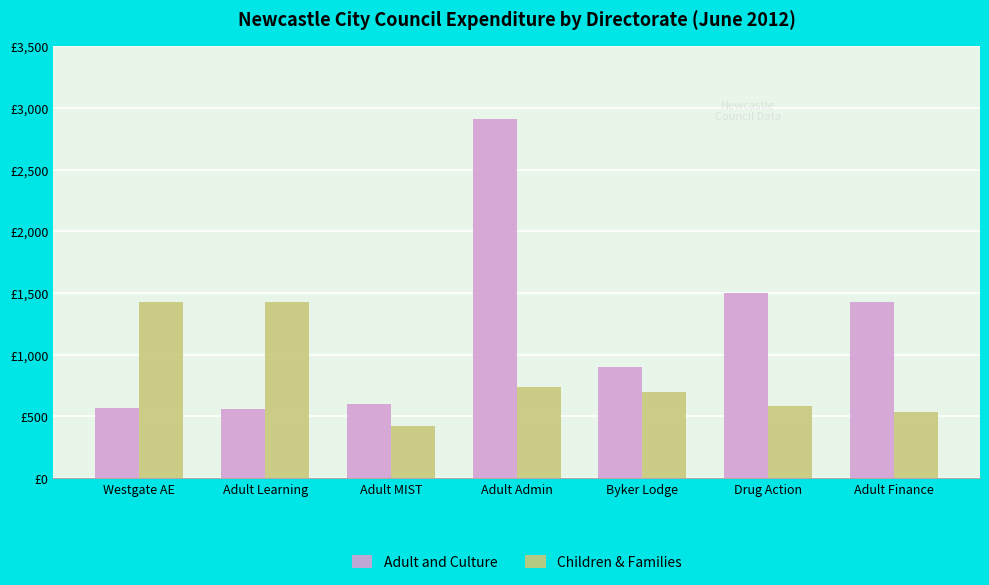

Does the chart contain stacked bars?

No